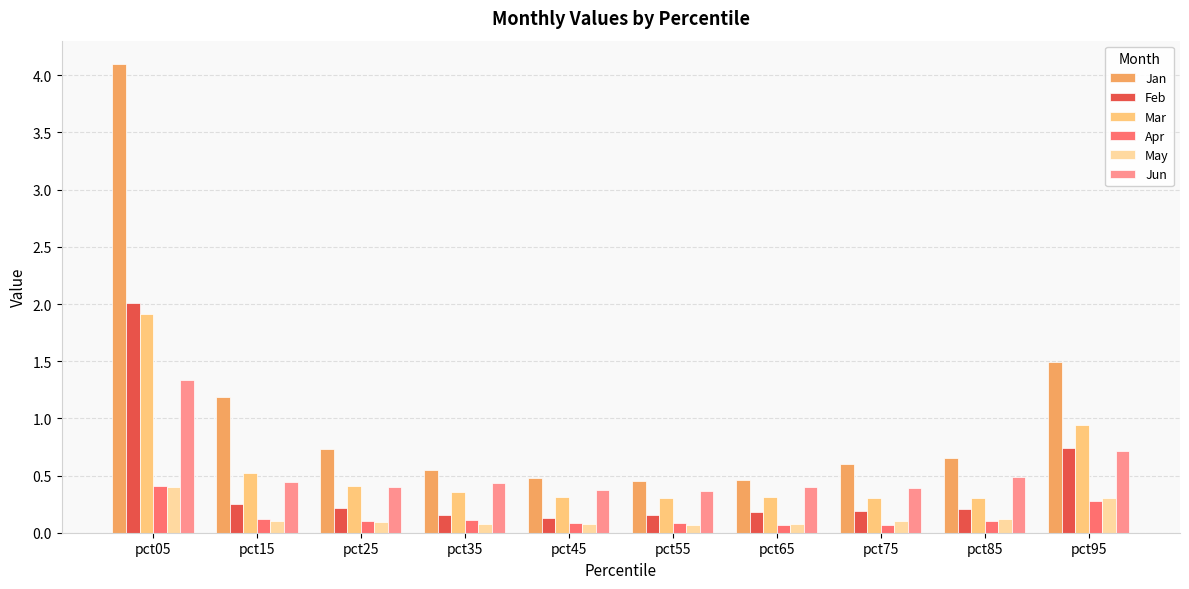

At which category is the sum across all series the highest?

pct05